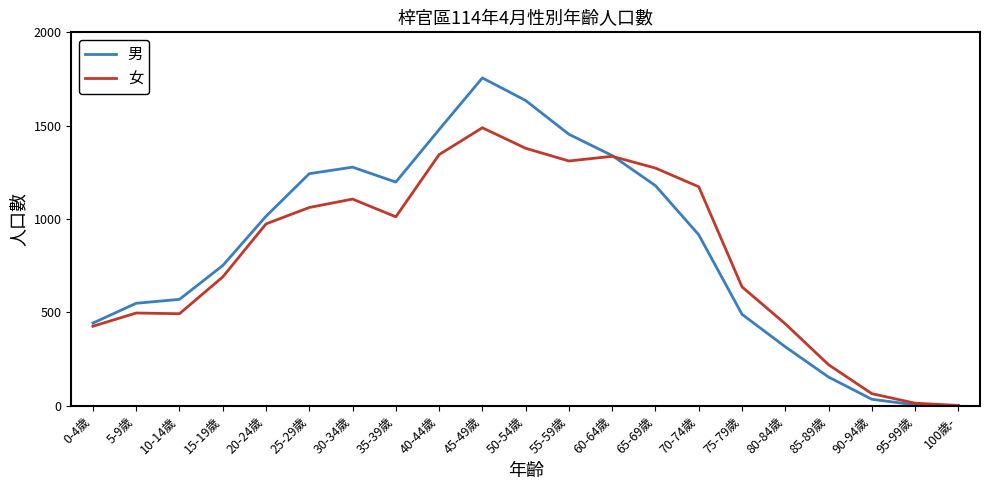

Between 0-4歲 and 50-54歲, which series saw the biggest shift?

男